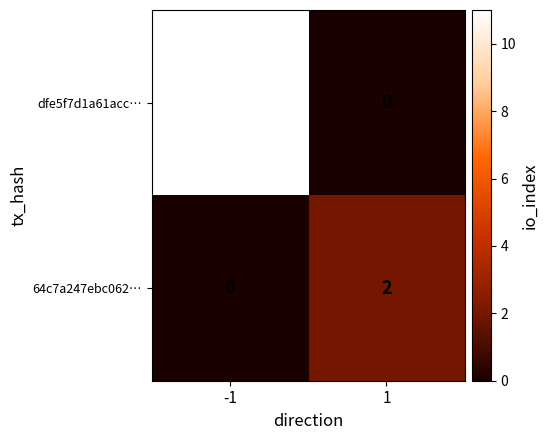

At how many categories does at least one series exceed 3?

1